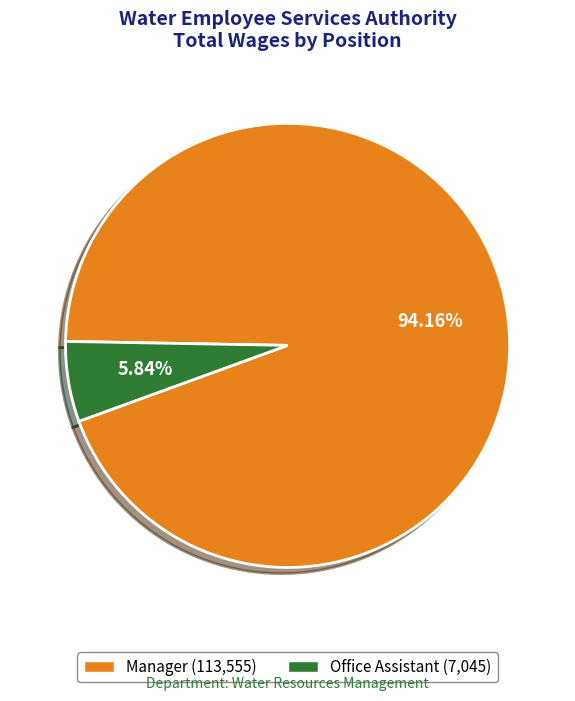

Rank the categories by value from lowest to highest.

Office Assistant, Manager